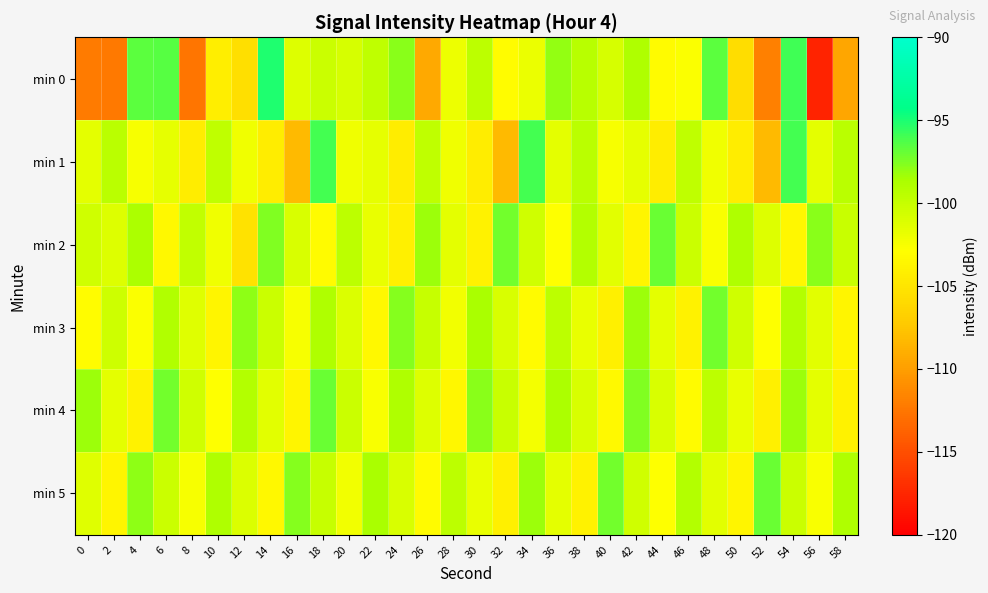

How many categories are shown in the chart?

30